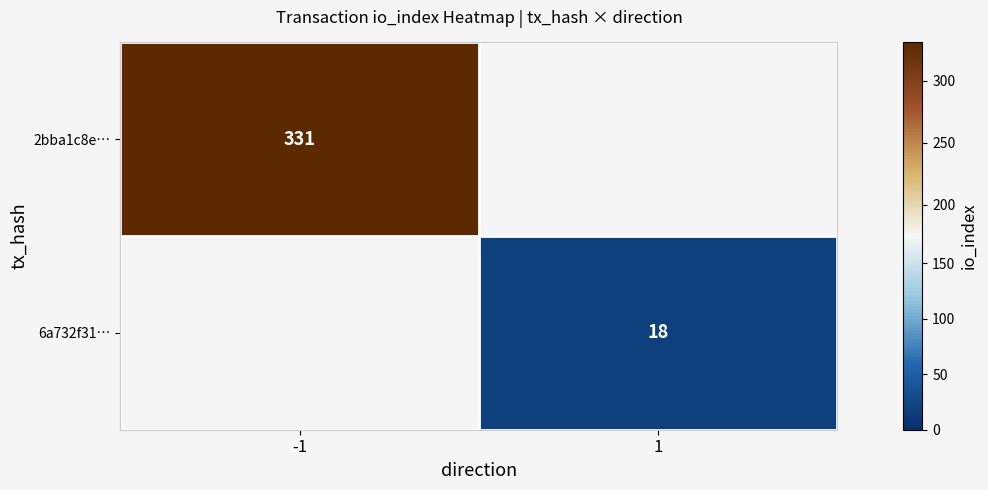

Count the number of data series in this chart.

2